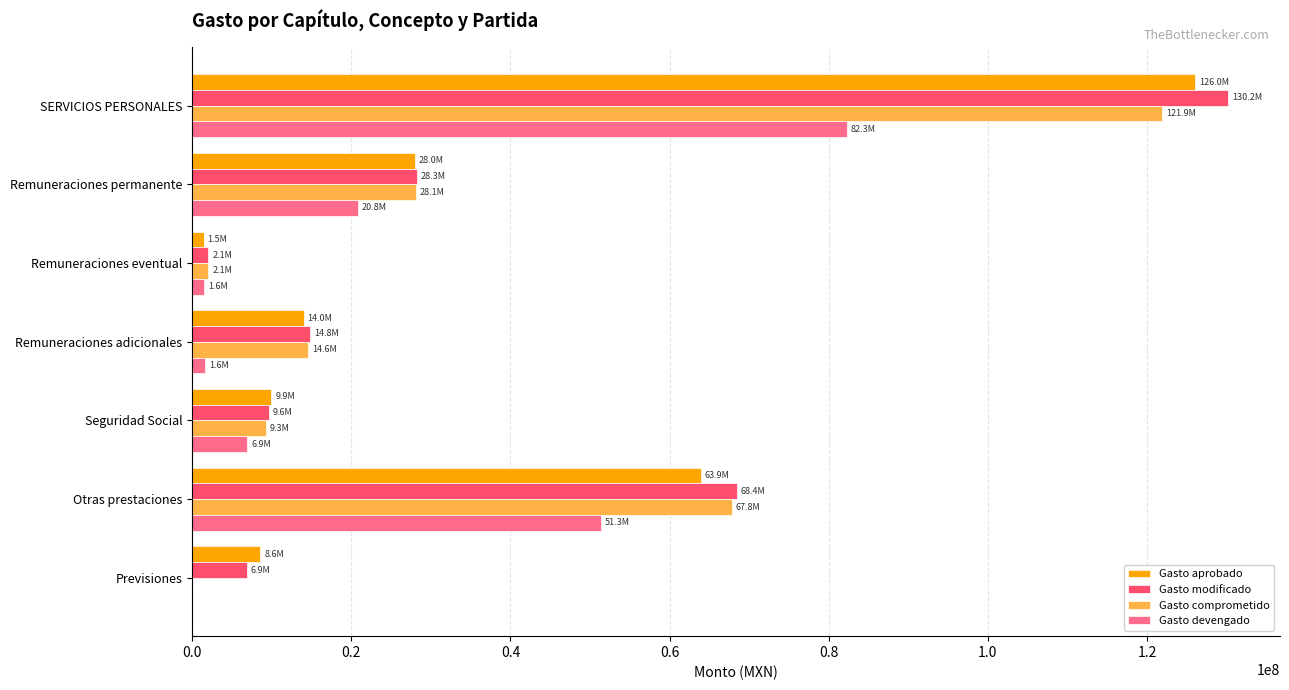

The Gasto devengado series shows 6915505.2 at Seguridad Social. True or false?

True